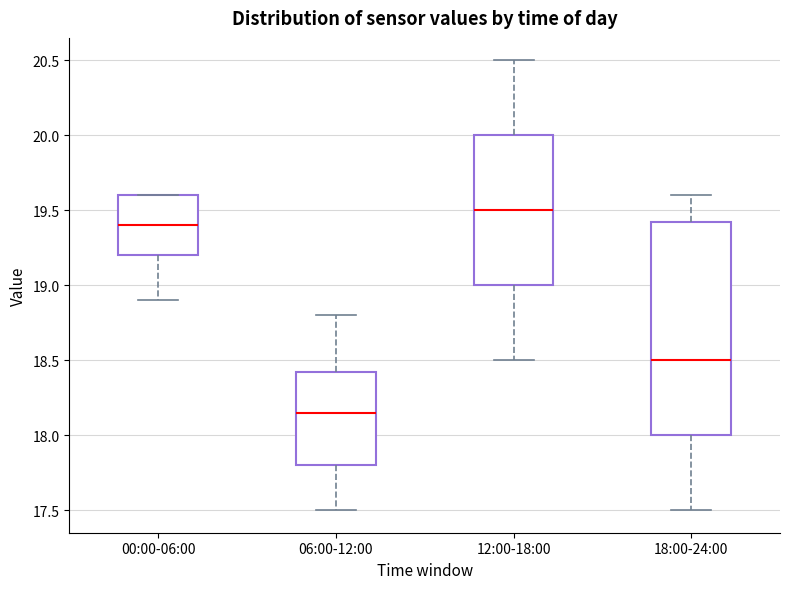

Reading left to right, transcribe this box plot: for each box, give where its median line is, the range the box spans, and where its two whiskers end, as read against the y-axis. The values are not printed on the chart, so give them approximately, as read against the axis.

00:00-06:00: median 19.40, box 19.20 to 19.60, whiskers 18.90 to 19.60
06:00-12:00: median 18.15, box 17.80 to 18.45, whiskers 17.50 to 18.80
12:00-18:00: median 19.50, box 19.00 to 20.00, whiskers 18.50 to 20.50
18:00-24:00: median 18.50, box 18.00 to 19.45, whiskers 17.50 to 19.60